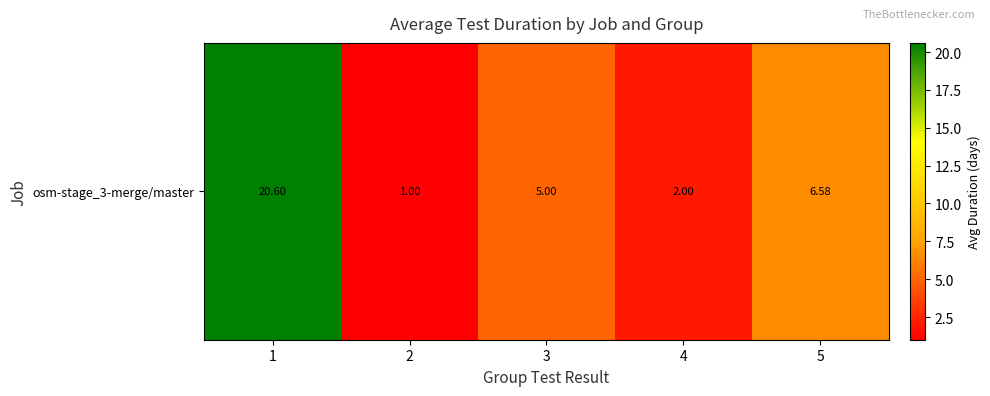

What is the difference between the maximum and minimum values?

19.6